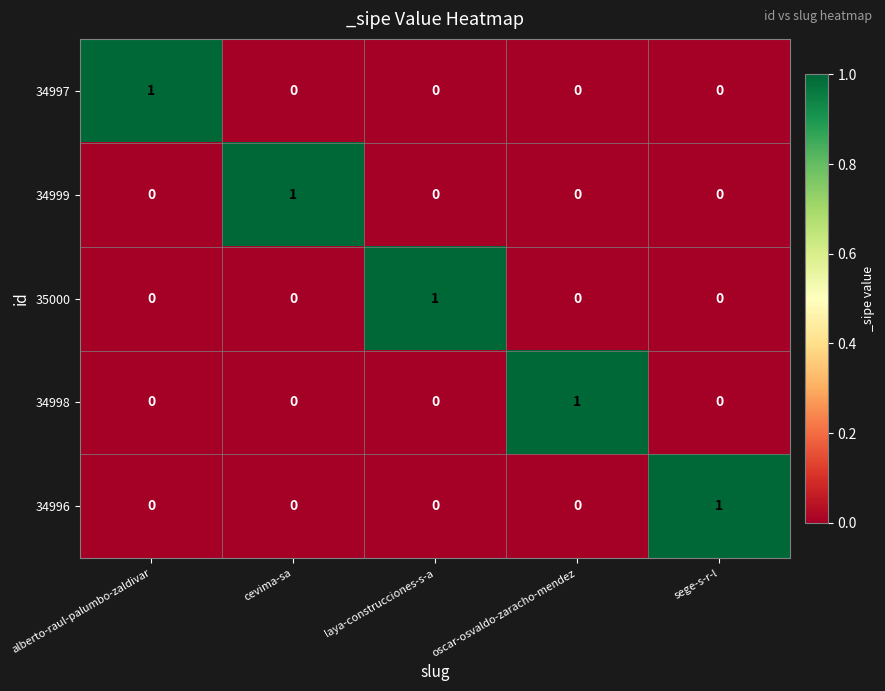

True or false: 34998 has a value of 0 at alberto-raul-palumbo-zaldivar.

True